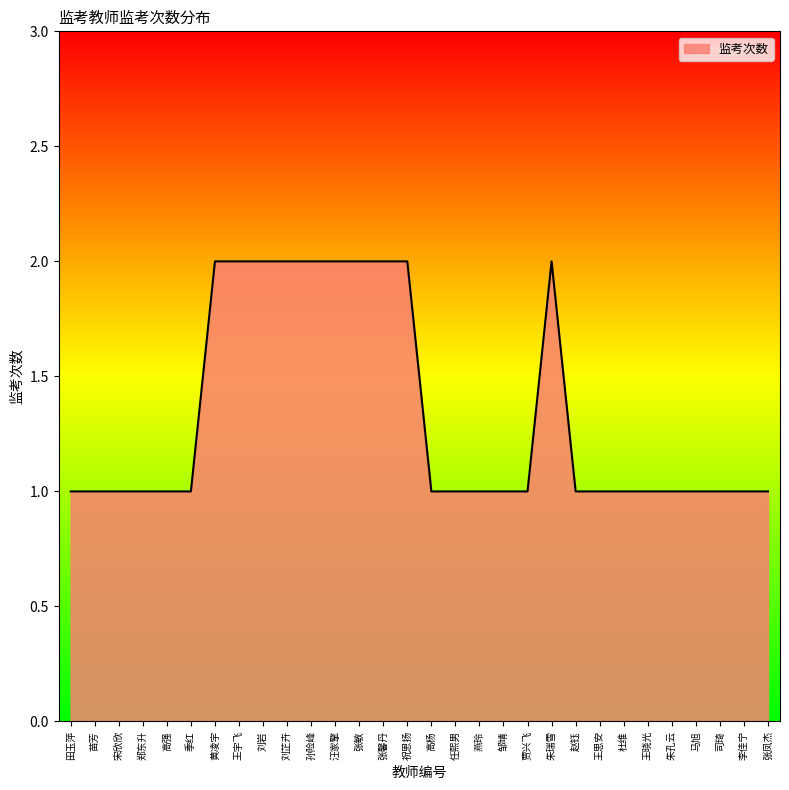

What position from the left is 高强?

5